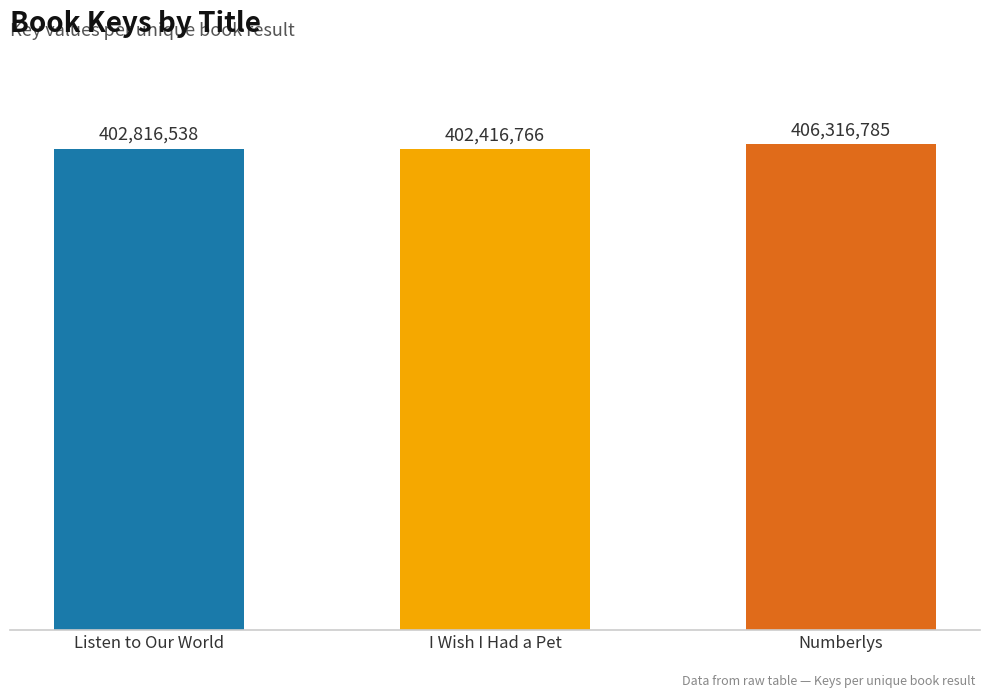

Which has a higher value, Numberlys or Listen to Our World?

Numberlys